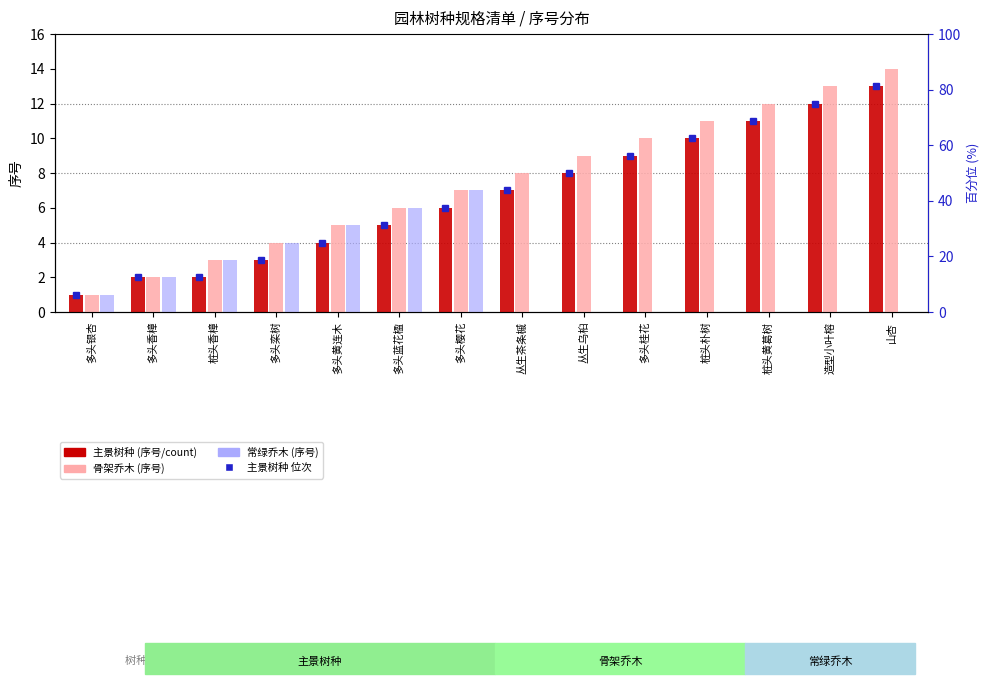

Reading right to left, extract all data points from this chart.

主景树种: 13	12	11	10	9	8	7	6	5	4	3	2	2	1
骨架乔木: 14	13	12	11	10	9	8	7	6	5	4	3	2	1
常绿乔木: 0	0	0	0	0	0	0	7	6	5	4	3	2	1